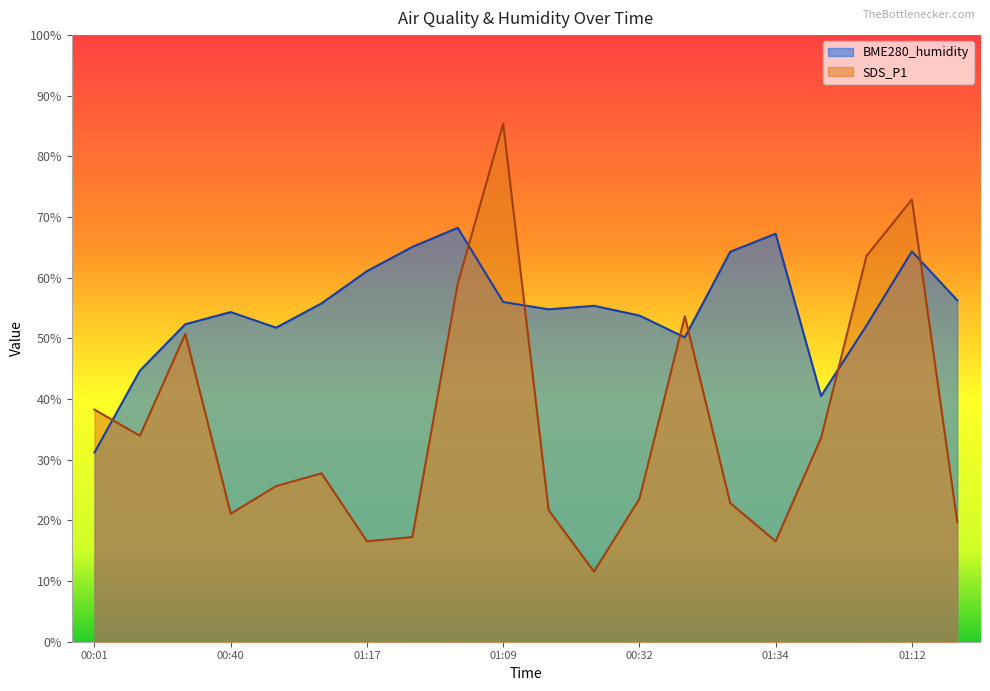

The SDS_P1 series shows 41.7 at 01:09. True or false?

False